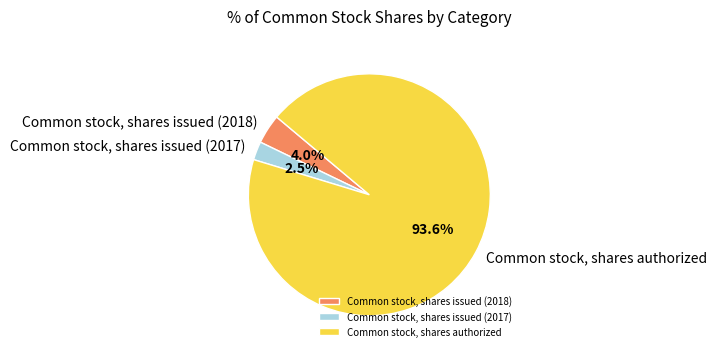

Is it true that Common stock, shares issued (2018) is 4% of the pie?

True